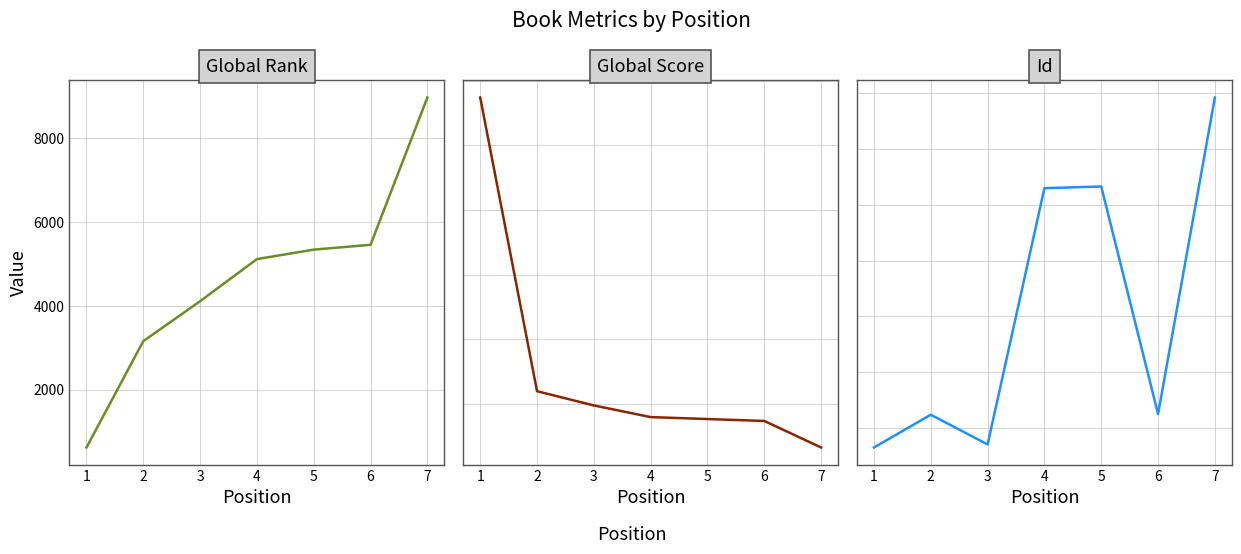

What is the difference between the maximum and minimum values in the Global Score series?

541